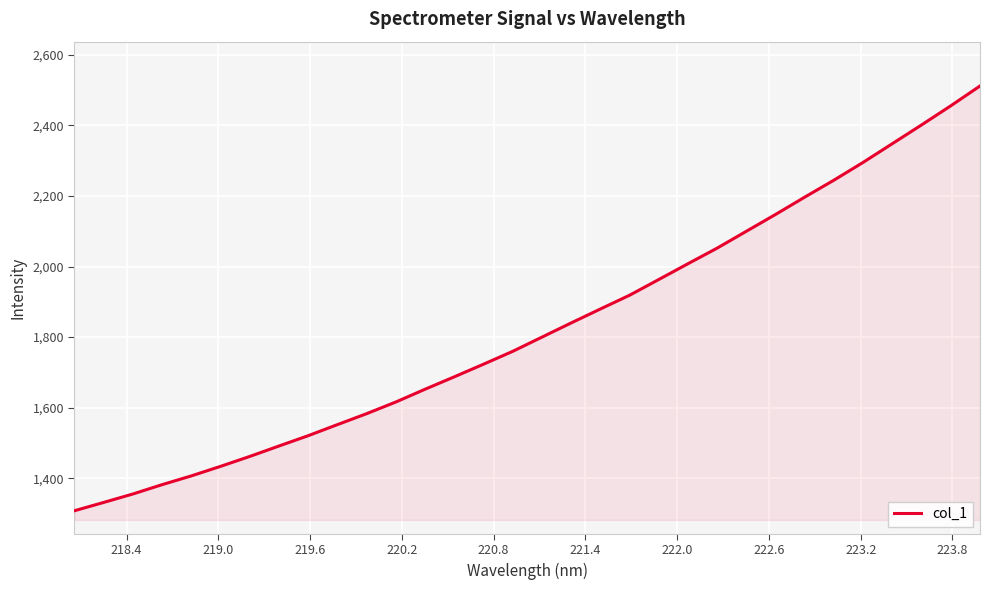

What is the greatest value displayed?

2511.6